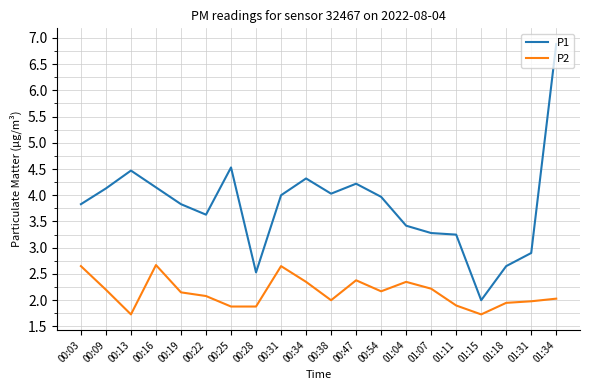

True or false: P1 and P2 cross at least once.

False